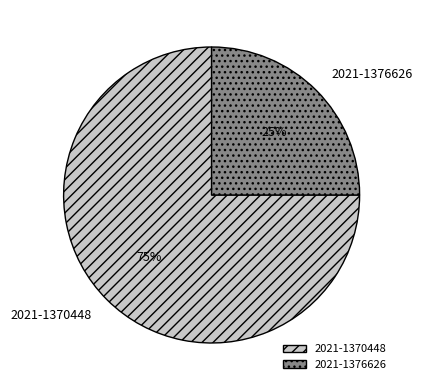

What percentage is the 2021-1370448 slice, to the nearest percent?

75%